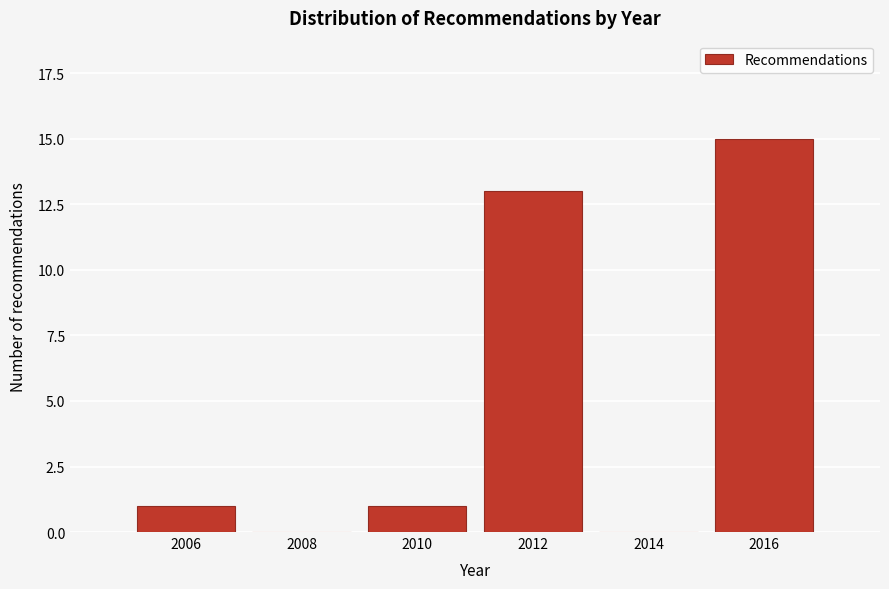

Reading left to right, what are all the values shown in this chart?

2006=1	2008=0	2010=1	2012=13	2014=0	2016=15